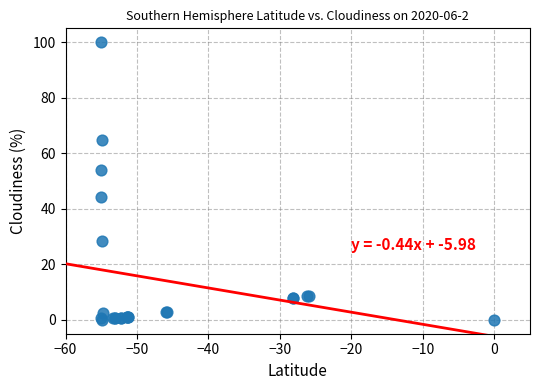

What Y value in the scatter plot is closest to 50?

53.8